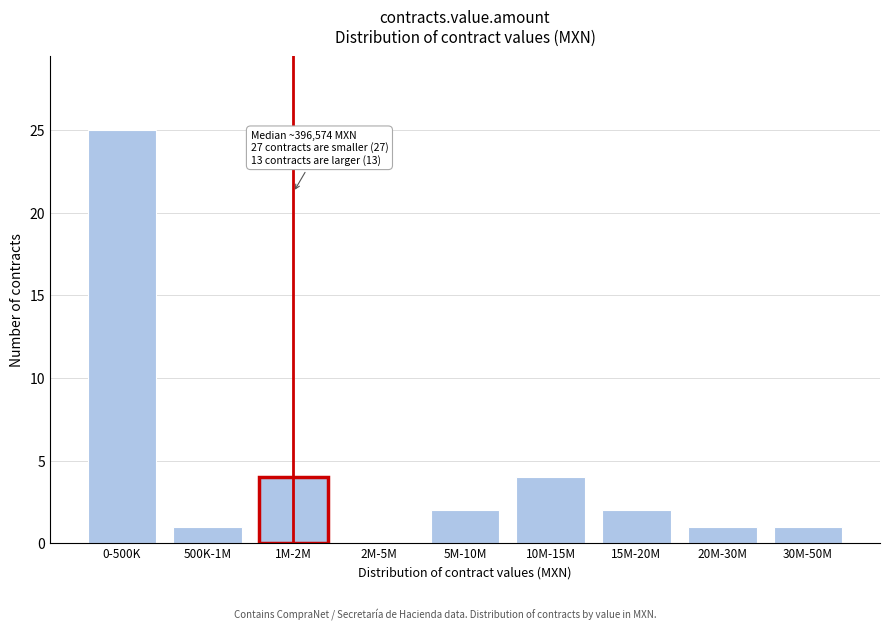

Reading left to right, list all the values displayed in this chart.

0-500K=25	500K-1M=1	1M-2M=4	2M-5M=0	5M-10M=2	10M-15M=4	15M-20M=2	20M-30M=1	30M-50M=1